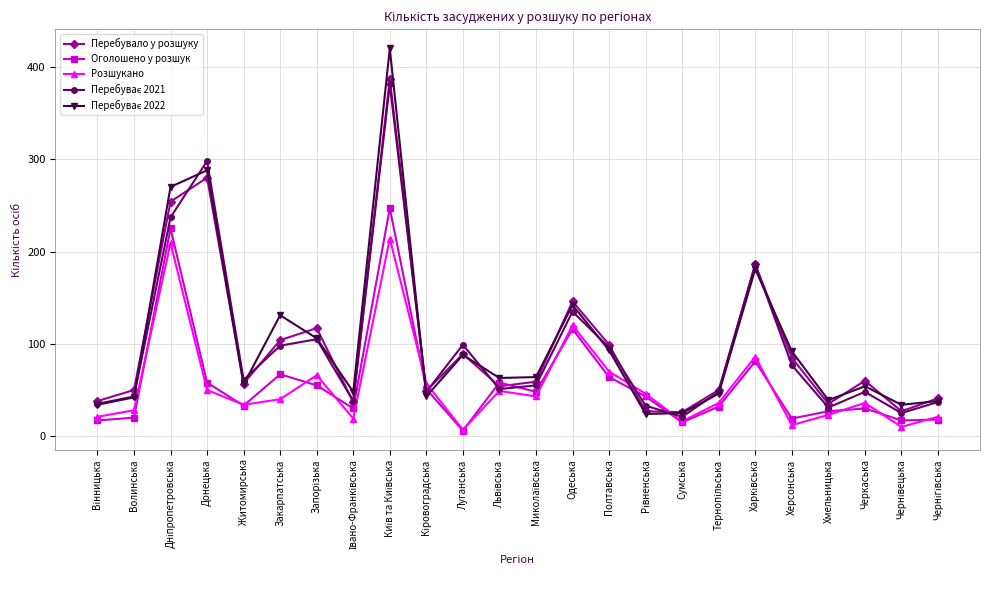

What is the total value across all series at Волинська?

183